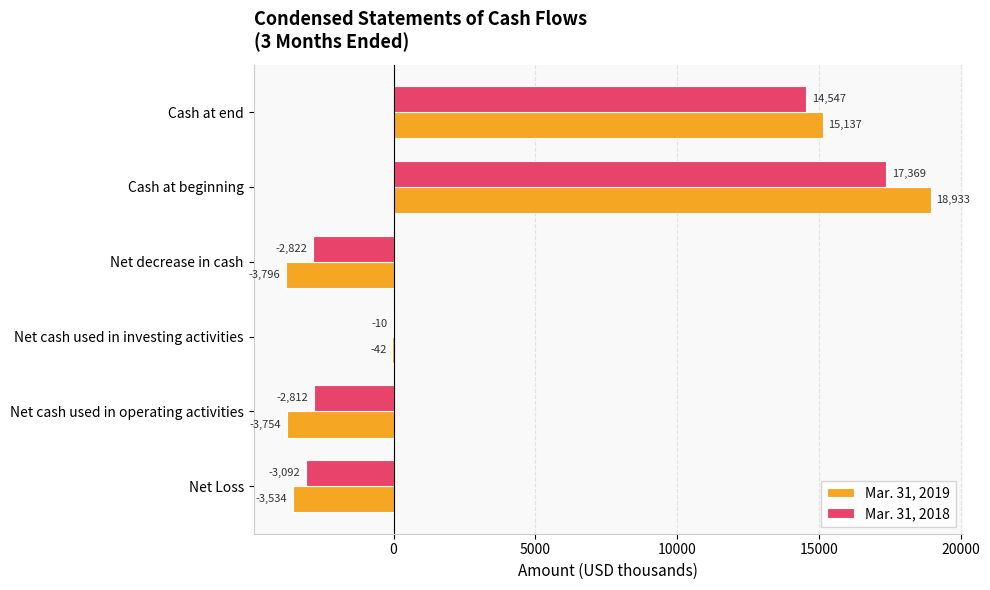

Which category has the highest value in the Mar. 31, 2019 series?

Cash at beginning